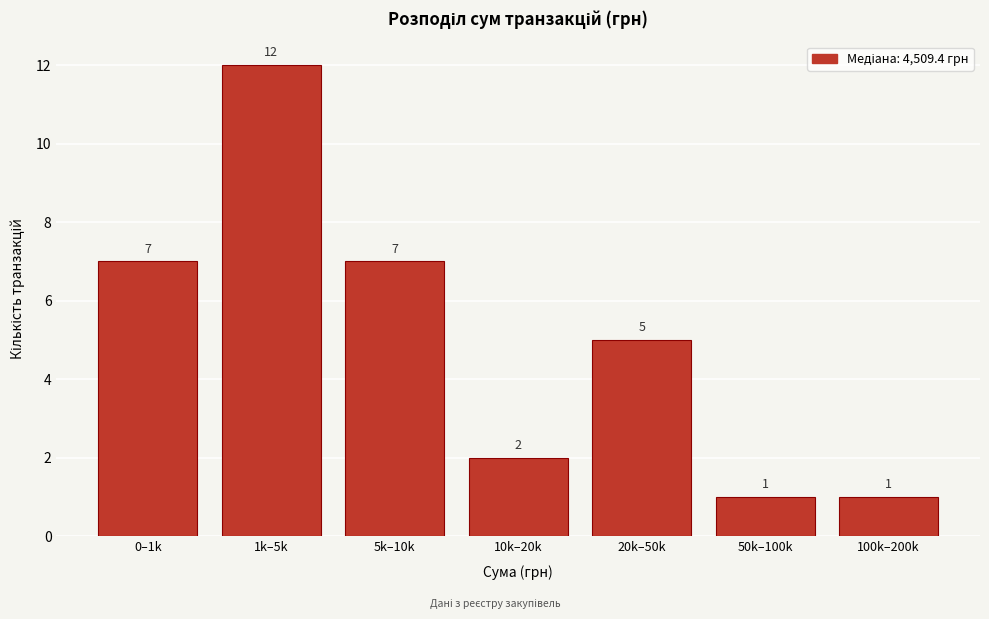

Reading left to right, transcribe all the data shown in this chart.

0–1k=7	1k–5k=12	5k–10k=7	10k–20k=2	20k–50k=5	50k–100k=1	100k–200k=1